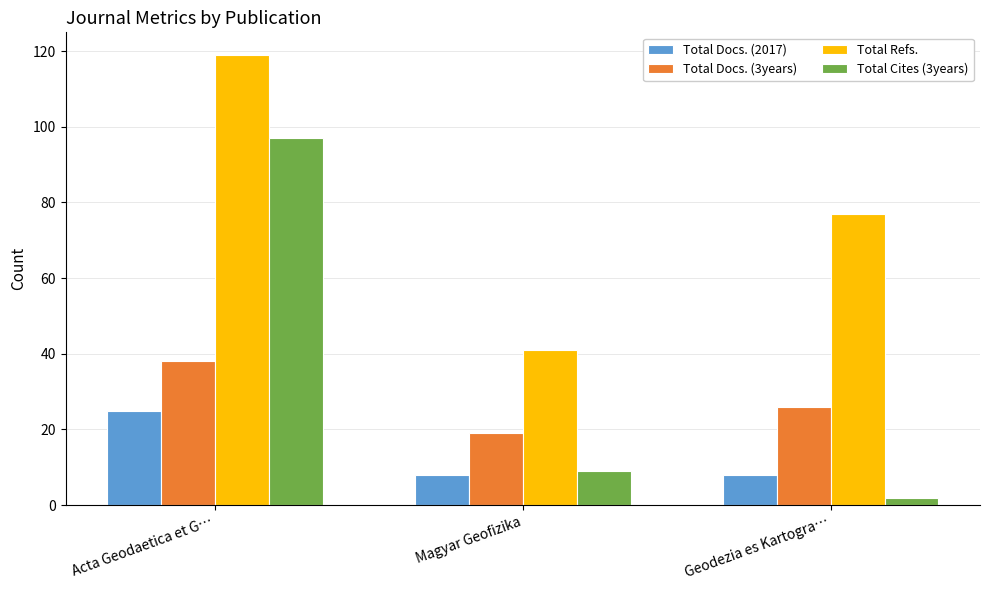

Reading right to left, transcribe all the data shown in this chart.

Total Docs. (2017): 8	8	25
Total Docs. (3years): 26	19	38
Total Refs.: 77	41	119
Total Cites (3years): 2	9	97